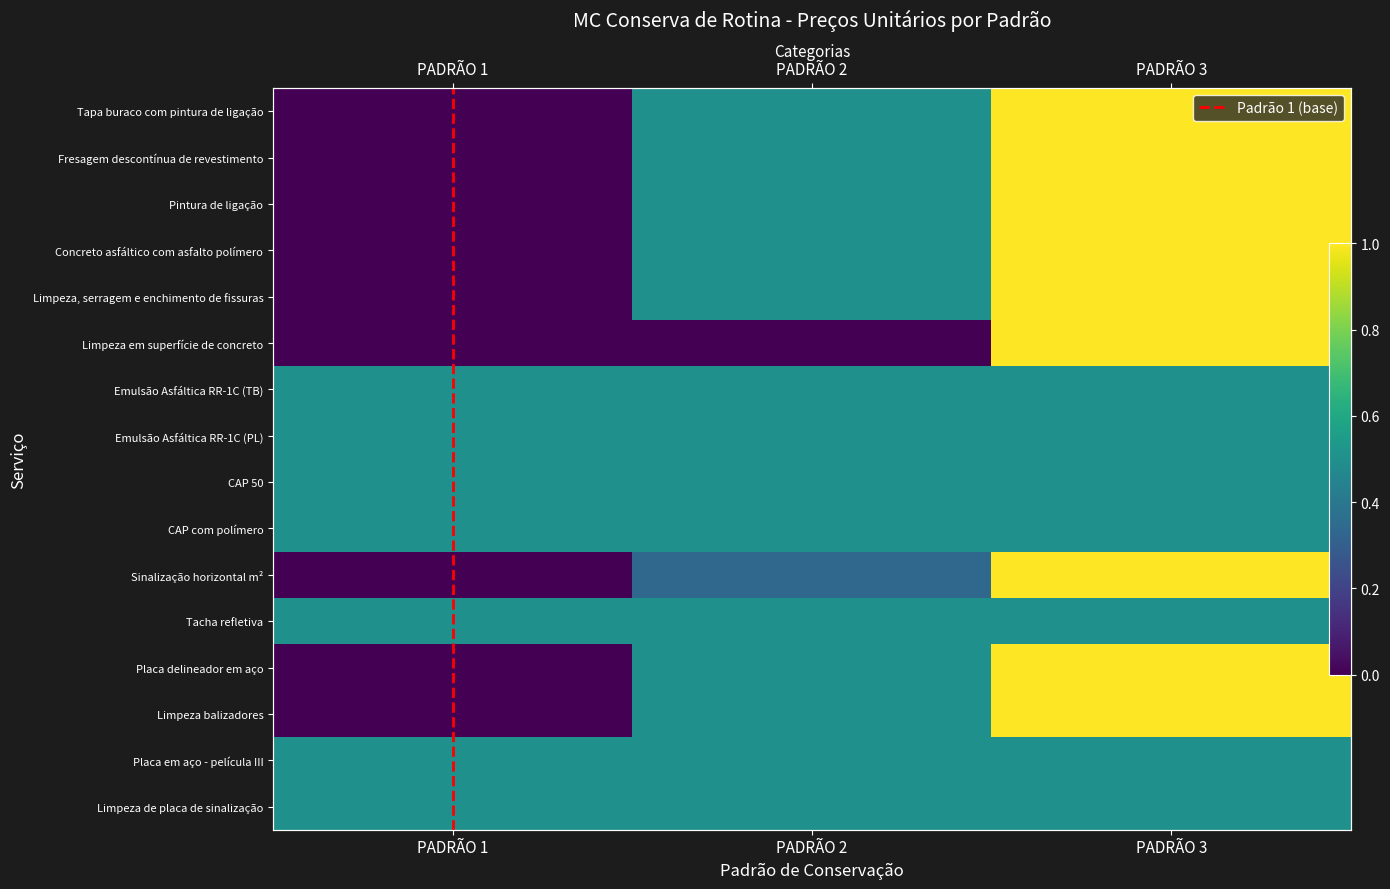

What is the sum of all Limpeza, serragem e enchimento de fissuras values?

1.5